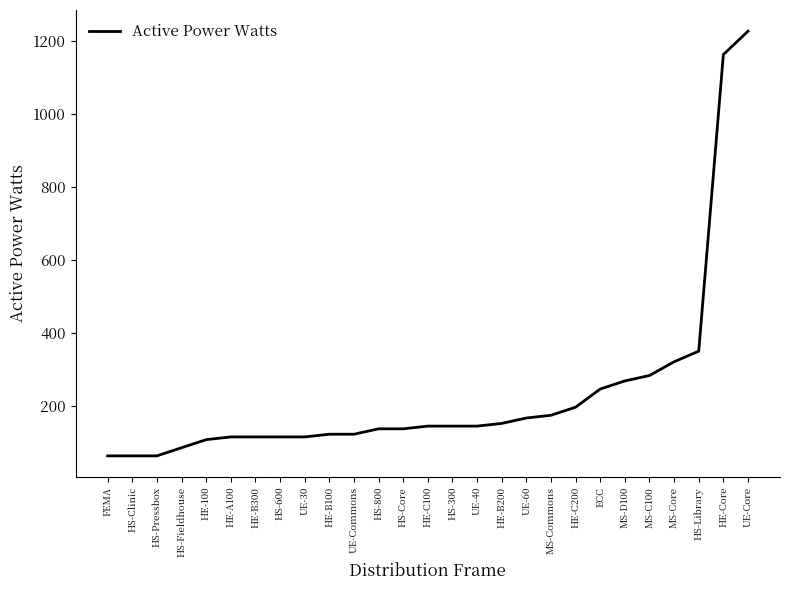

Reading right to left, transcribe all the data shown in this chart.

UE-Core=1226.0	HE-Core=1162.2	HS-Library=350.8	MS-Core=321.8	MS-C100=284.2	MS-D100=269.4	ECC=247.2	HE-C200=197.6	MS-Commons=175.4	UE-60=168.0	HE-B200=153.2	UE-40=145.8	HS-300=145.8	HE-C100=145.8	HS-Core=138.4	HS-800=138.4	UE-Commons=123.6	HE-B100=123.6	UE-30=116.2	HS-600=116.2	HE-B300=116.2	HE-A100=116.2	HE-100=108.8	HS-Fieldhouse=86.6	HS-Pressbox=64.4	HS-Clinic=64.4	FEMA=64.4